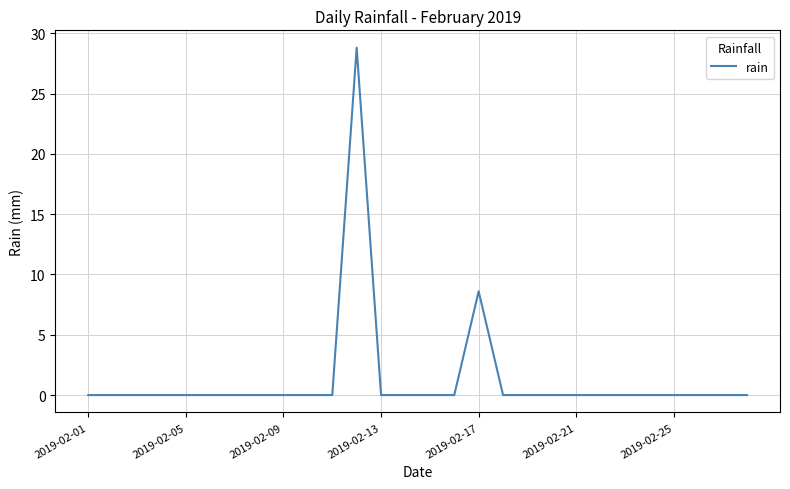

What is the difference between the second highest and second lowest values?

8.6